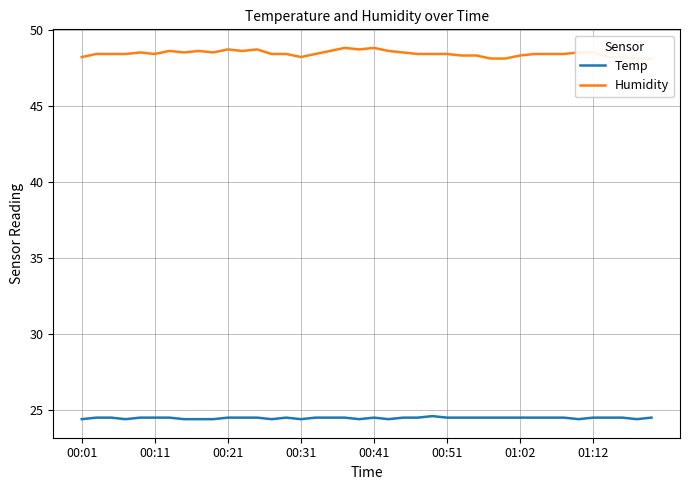

True or false: Temp has a value of 14.8 at 00:21.

False